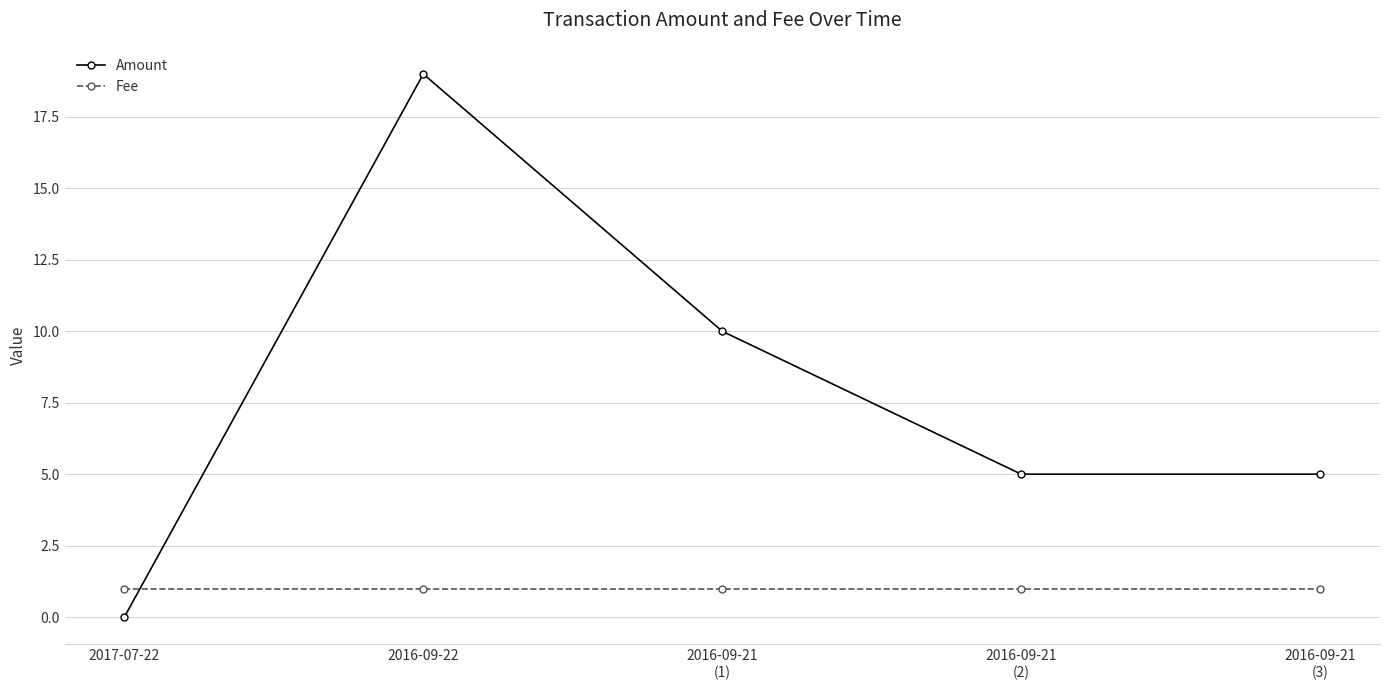

What is the difference between the Amount values at 2016-09-21
(2) and 2016-09-21
(1)?

5